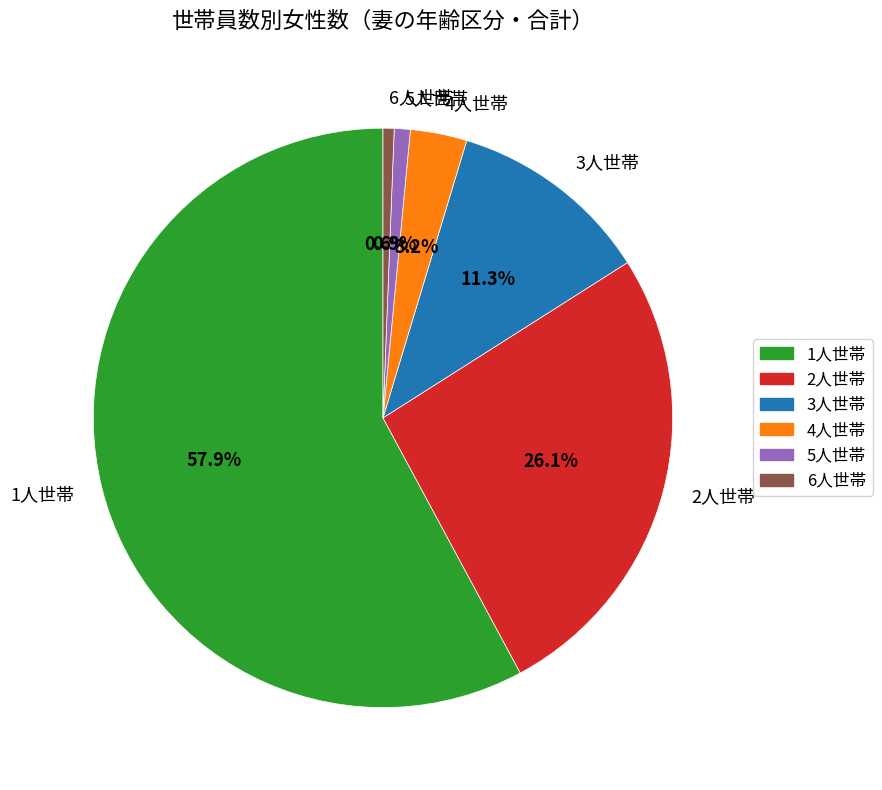

Which category has the biggest portion of the pie?

1人世帯